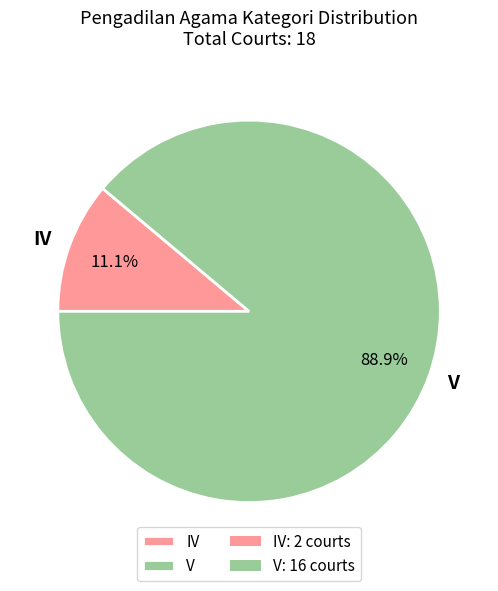

Is there any slice that represents more than half of the pie?

Yes